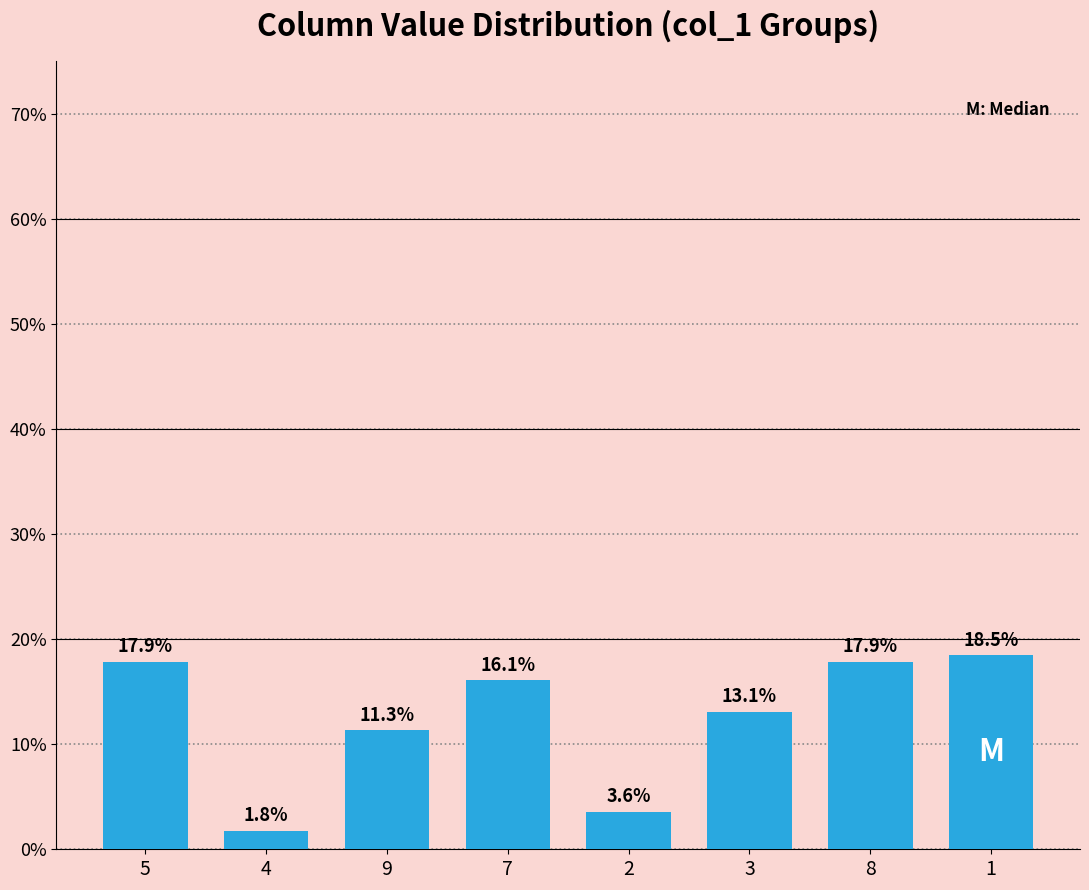

Approximately how many times larger is the value at 5 compared to 8?

1.0